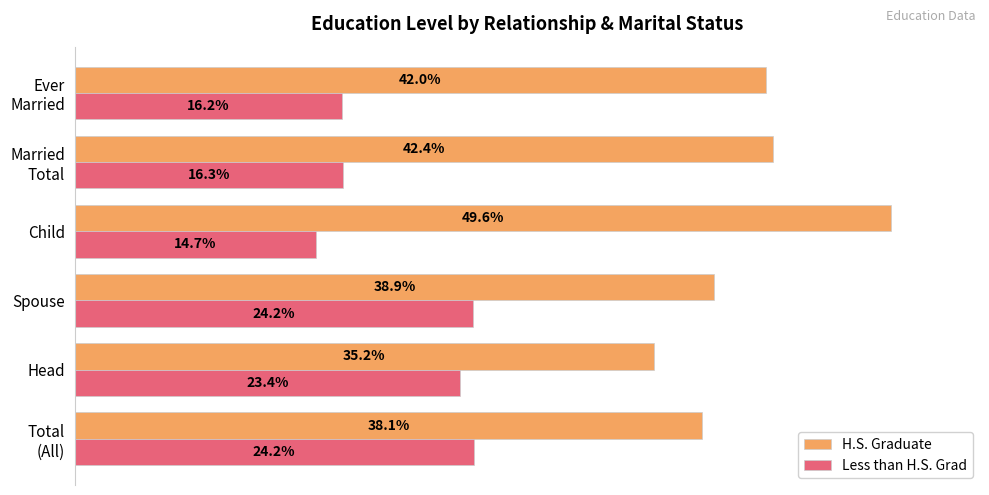

Which series has the largest total across all categories?

H.S. Graduate